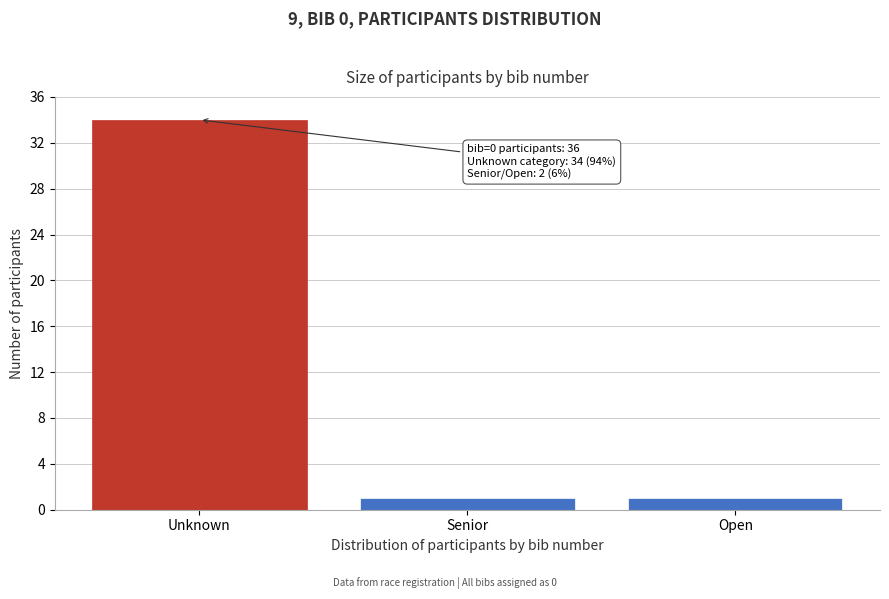

Reading right to left, what are all the values shown in this chart?

1	1	34